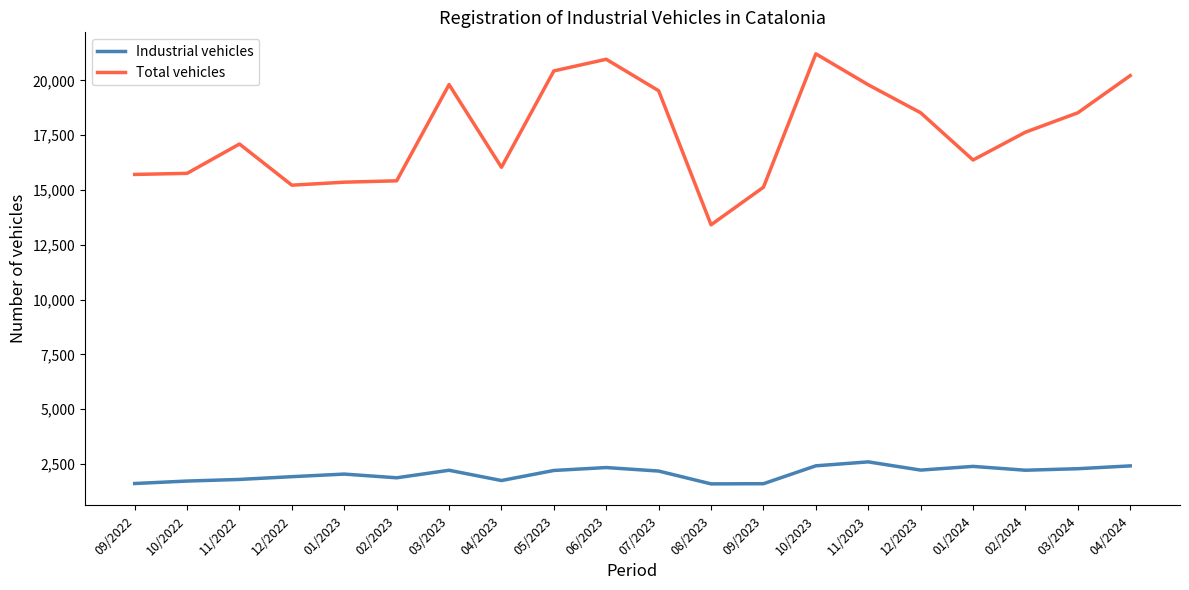

What is the approximate value of Total vehicles at 07/2023, to the nearest 100?

19500